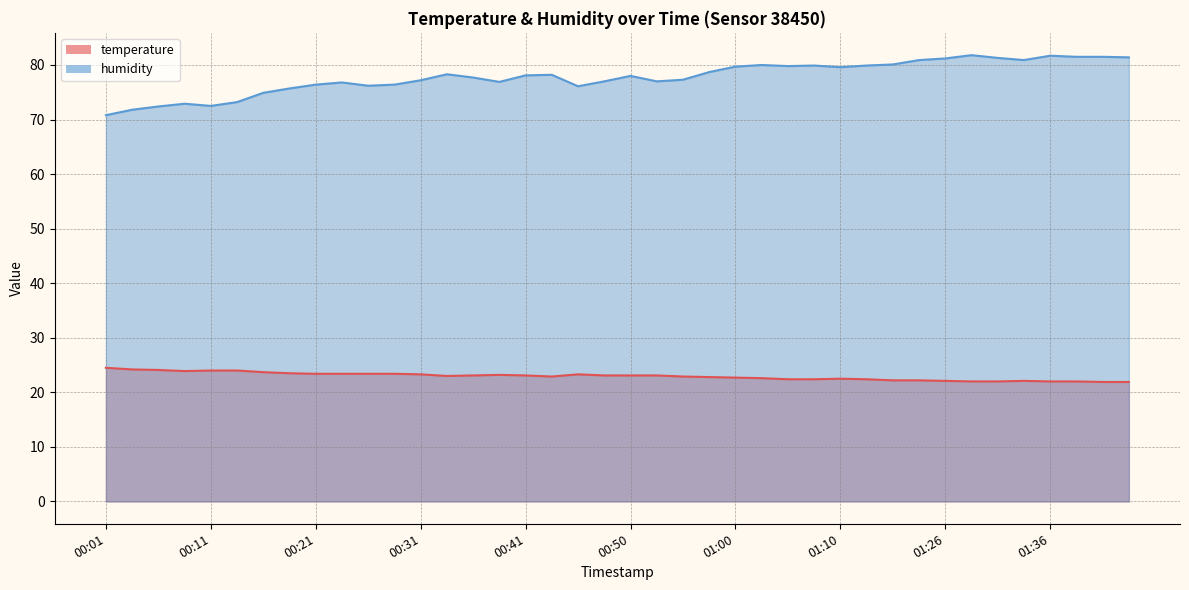

True or false: temperature and humidity intersect in this chart.

False